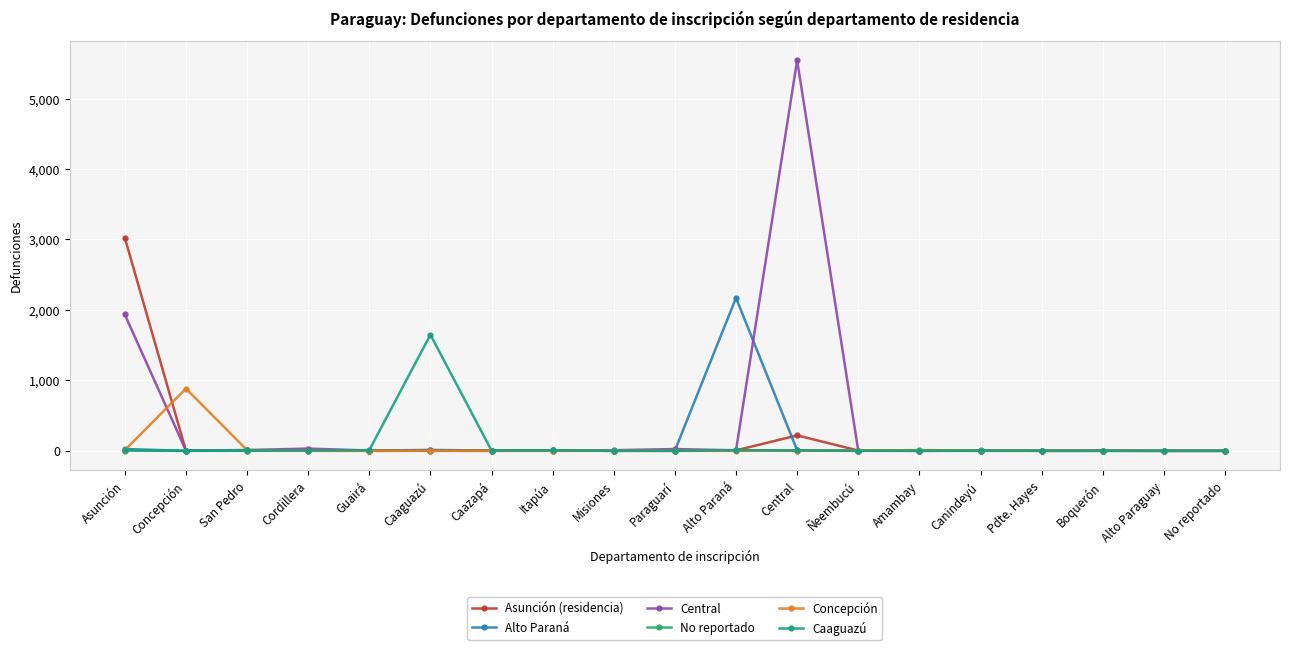

What position from the left is Ñeembucú?

13